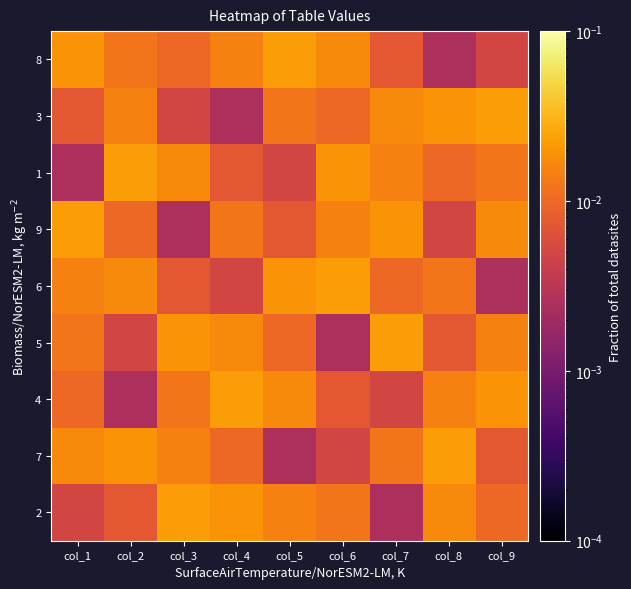

Reading left to right, transcribe all the data shown in this chart.

8: col_1=0.0	col_2=0.0	col_3=0.0	col_4=0.0	col_5=0.0	col_6=0.0	col_7=0.0	col_8=0.0	col_9=0.0
3: col_1=0.0	col_2=0.0	col_3=0.0	col_4=0.0	col_5=0.0	col_6=0.0	col_7=0.0	col_8=0.0	col_9=0.0
1: col_1=0.0	col_2=0.0	col_3=0.0	col_4=0.0	col_5=0.0	col_6=0.0	col_7=0.0	col_8=0.0	col_9=0.0
9: col_1=0.0	col_2=0.0	col_3=0.0	col_4=0.0	col_5=0.0	col_6=0.0	col_7=0.0	col_8=0.0	col_9=0.0
6: col_1=0.0	col_2=0.0	col_3=0.0	col_4=0.0	col_5=0.0	col_6=0.0	col_7=0.0	col_8=0.0	col_9=0.0
5: col_1=0.0	col_2=0.0	col_3=0.0	col_4=0.0	col_5=0.0	col_6=0.0	col_7=0.0	col_8=0.0	col_9=0.0
4: col_1=0.0	col_2=0.0	col_3=0.0	col_4=0.0	col_5=0.0	col_6=0.0	col_7=0.0	col_8=0.0	col_9=0.0
7: col_1=0.0	col_2=0.0	col_3=0.0	col_4=0.0	col_5=0.0	col_6=0.0	col_7=0.0	col_8=0.0	col_9=0.0
2: col_1=0.0	col_2=0.0	col_3=0.0	col_4=0.0	col_5=0.0	col_6=0.0	col_7=0.0	col_8=0.0	col_9=0.0